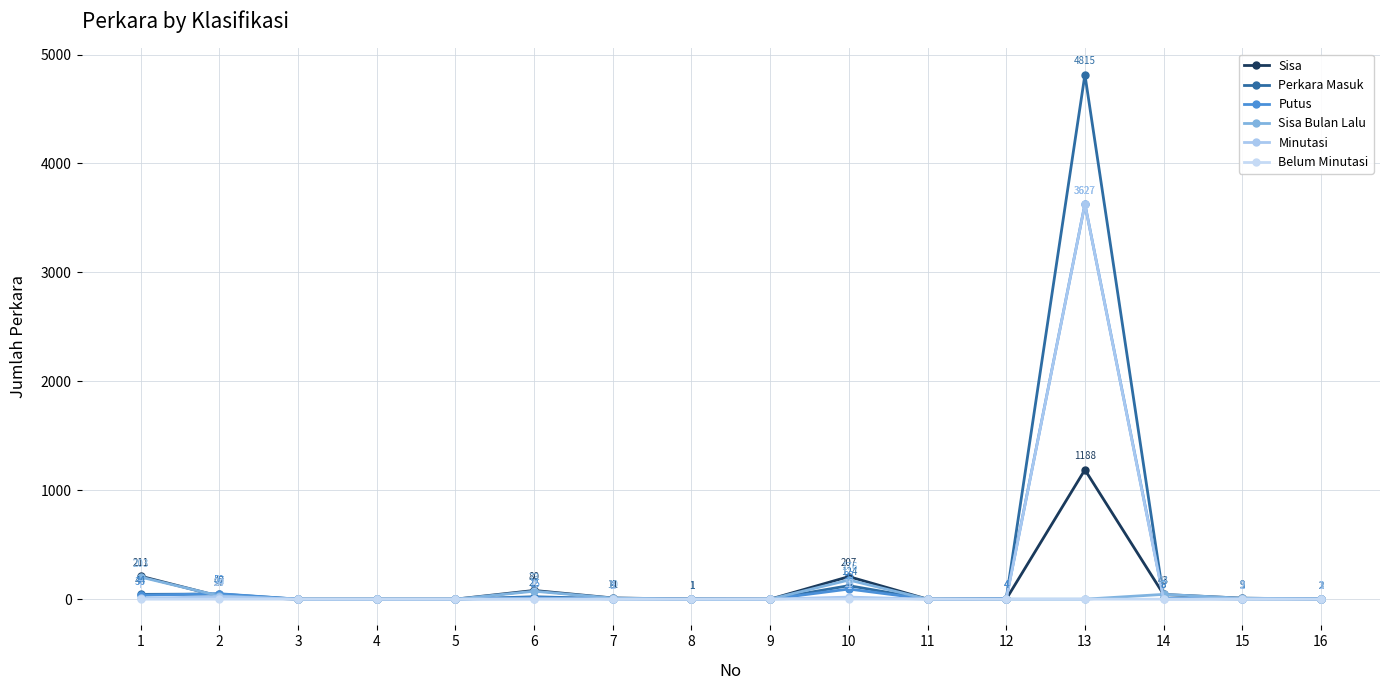

At which label does Minutasi reach its minimum?

3